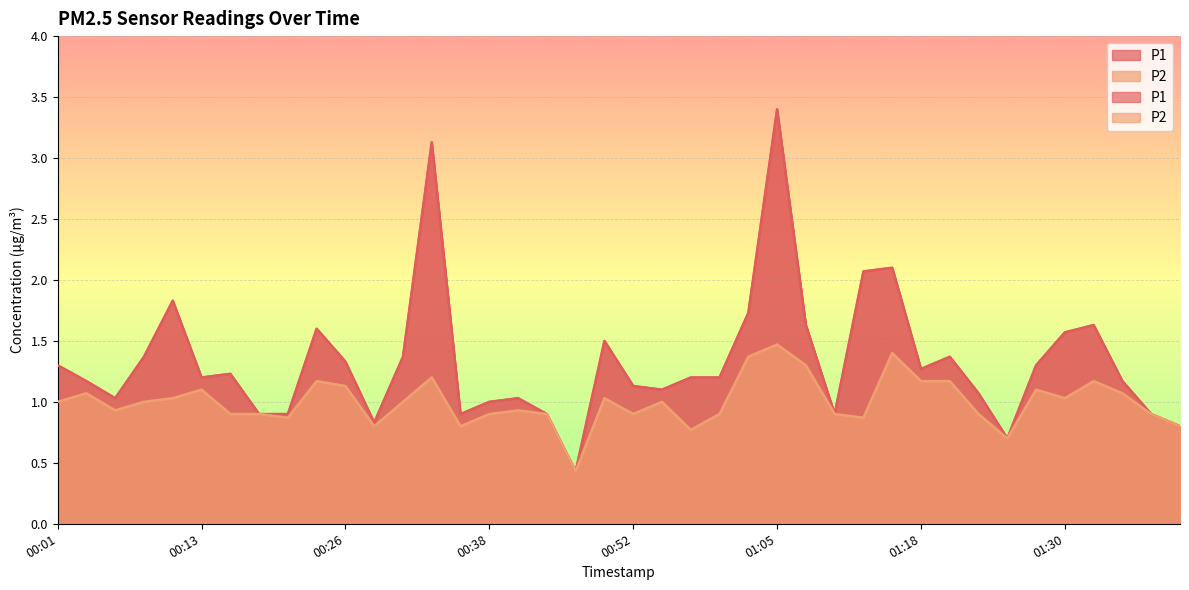

List the series in order of their peak value, highest first.

P1, P2